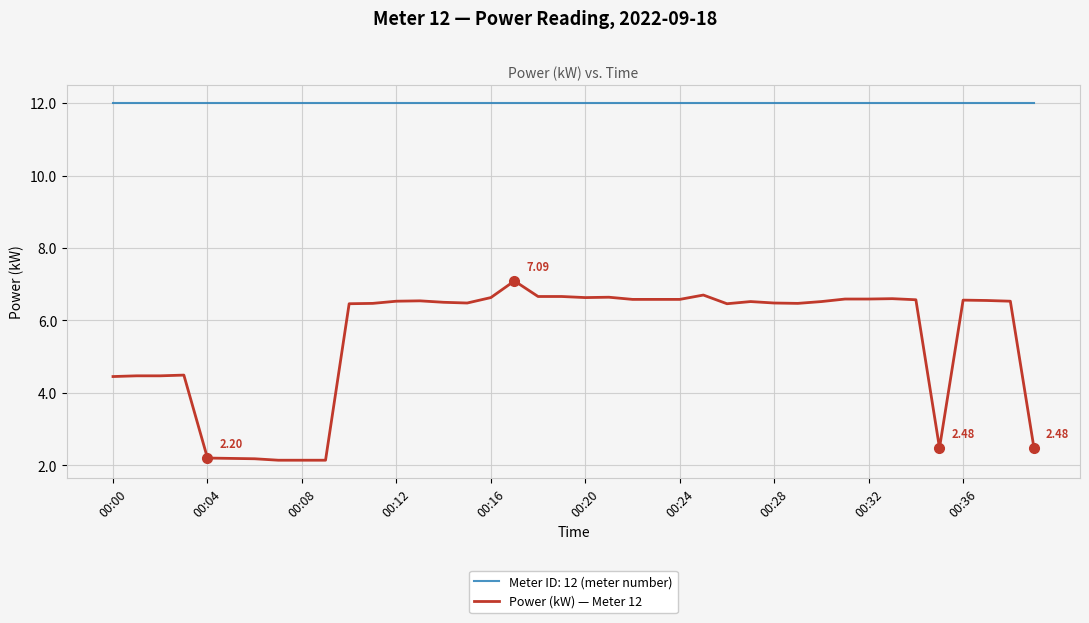

True or false: Meter ID: 12 (meter number) and Power (kW) — Meter 12 intersect in this chart.

False